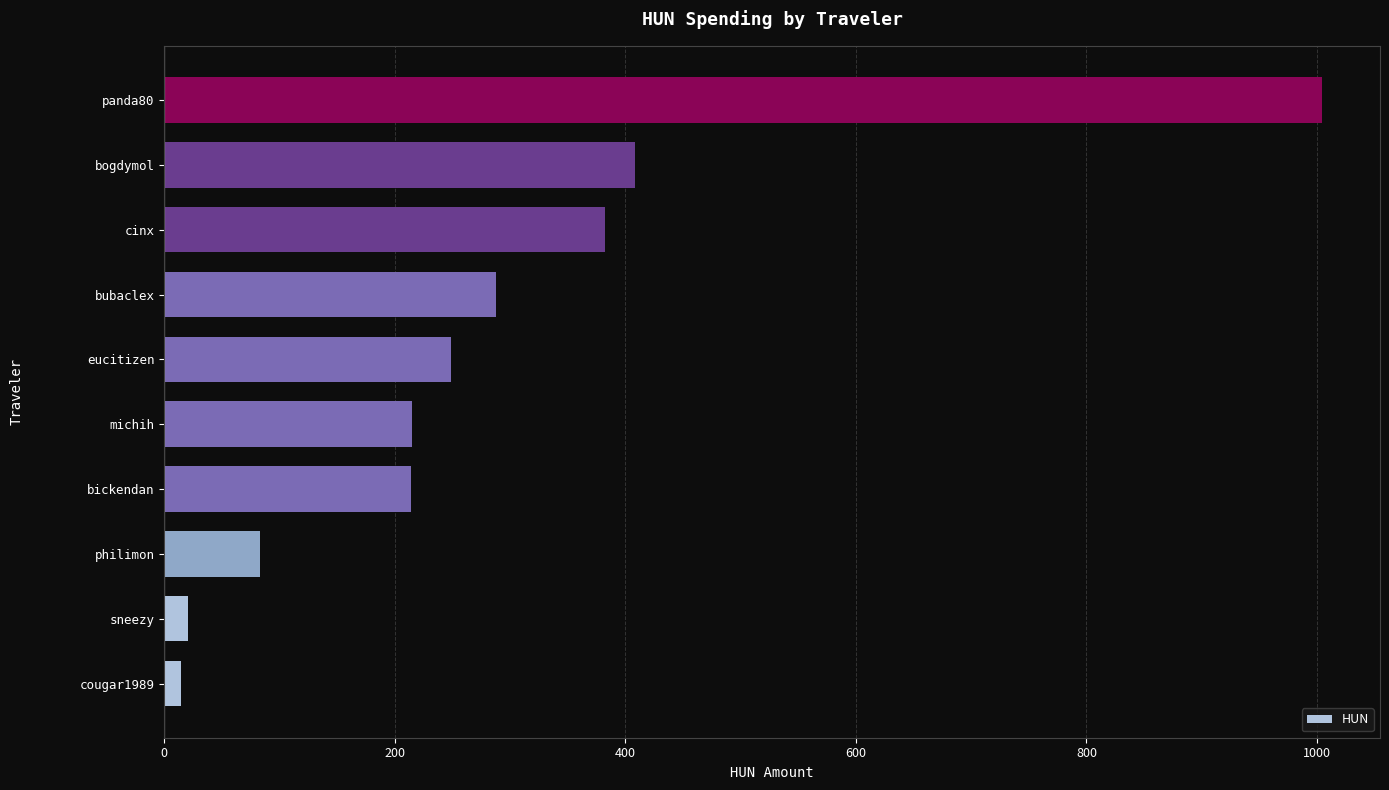

What is the sum of all values?

2878.0